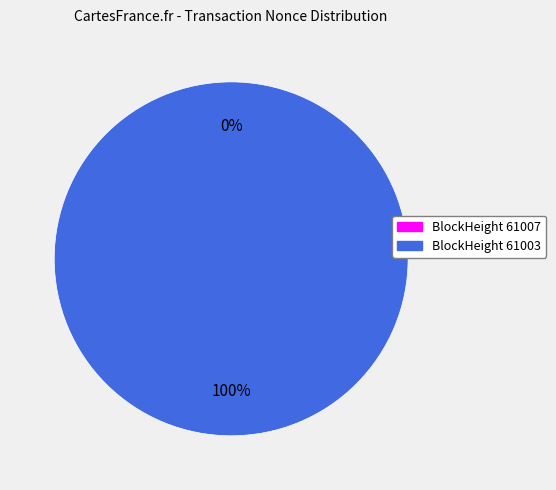

How many slices are in this pie chart?

2